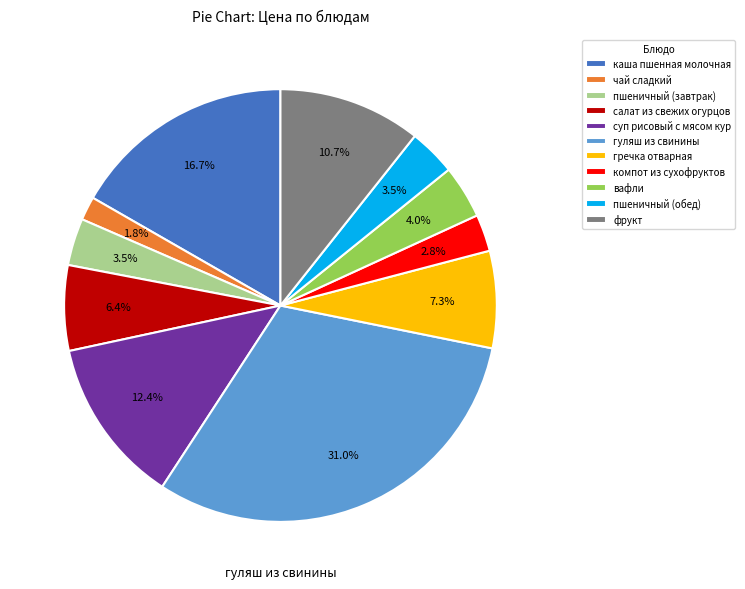

What is the largest slice in the pie chart?

гуляш из свинины